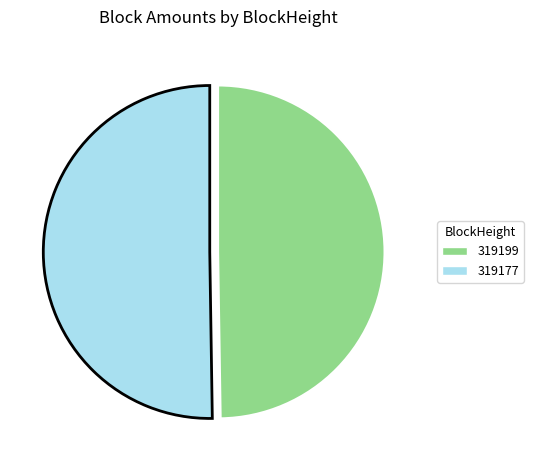

What is the ratio of the value at 319199 to the value at 319177?

1.0